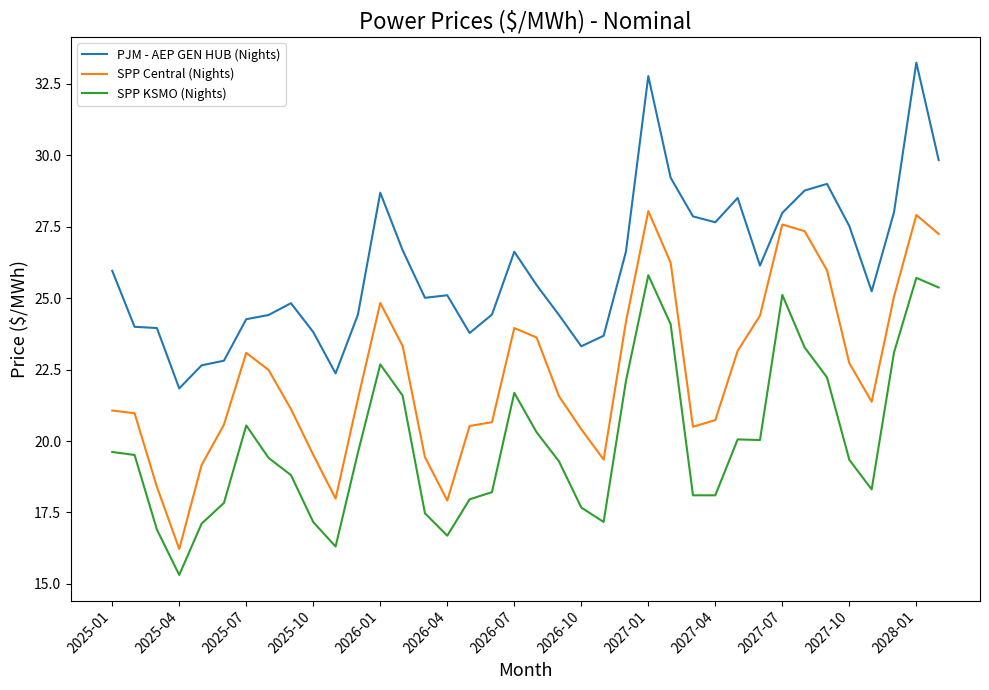

True or false: PJM - AEP GEN HUB (Nights) and SPP Central (Nights) intersect in this chart.

False